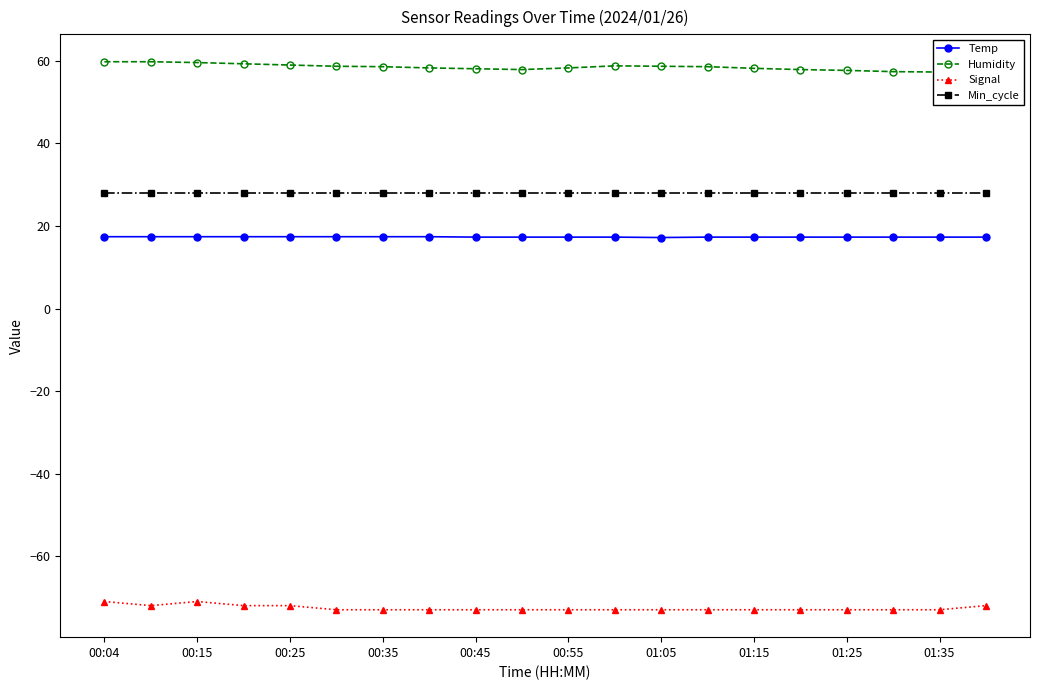

What is the maximum value shown in the chart?

59.8